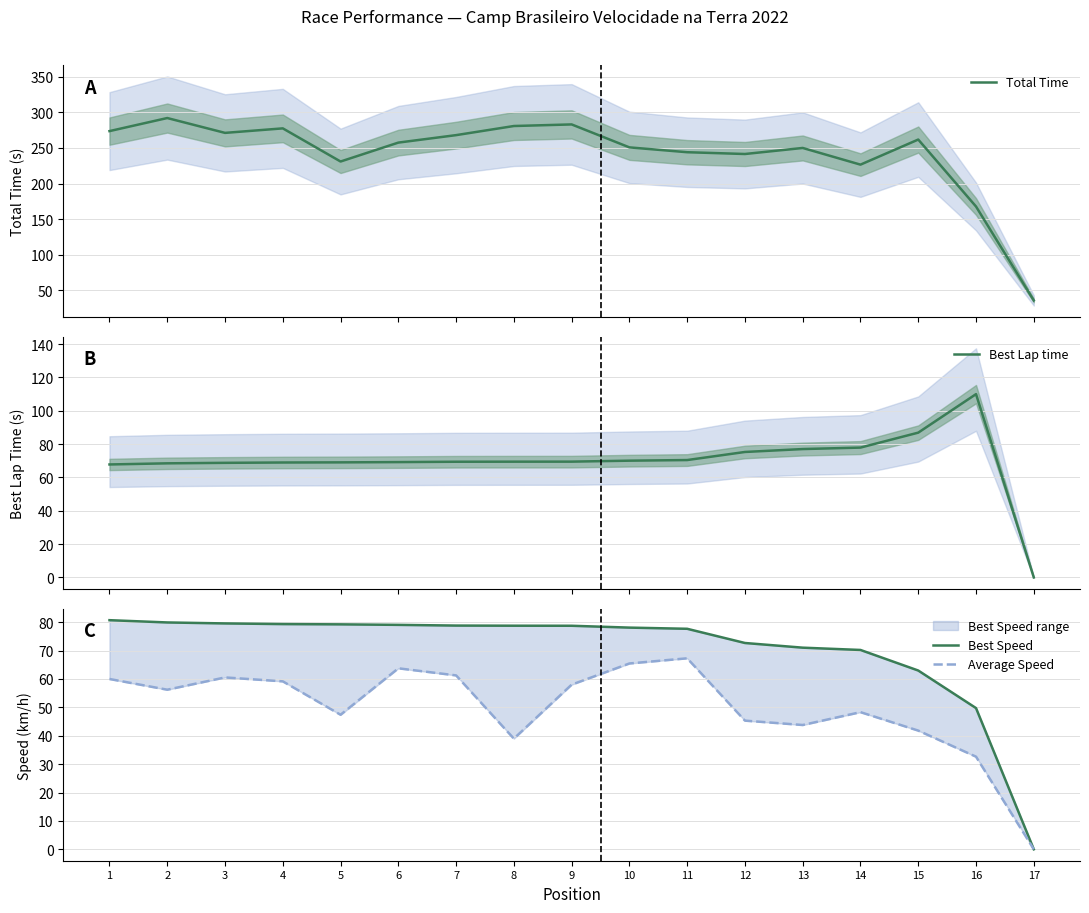

True or false: Average Speed and Total Time intersect in this chart.

False